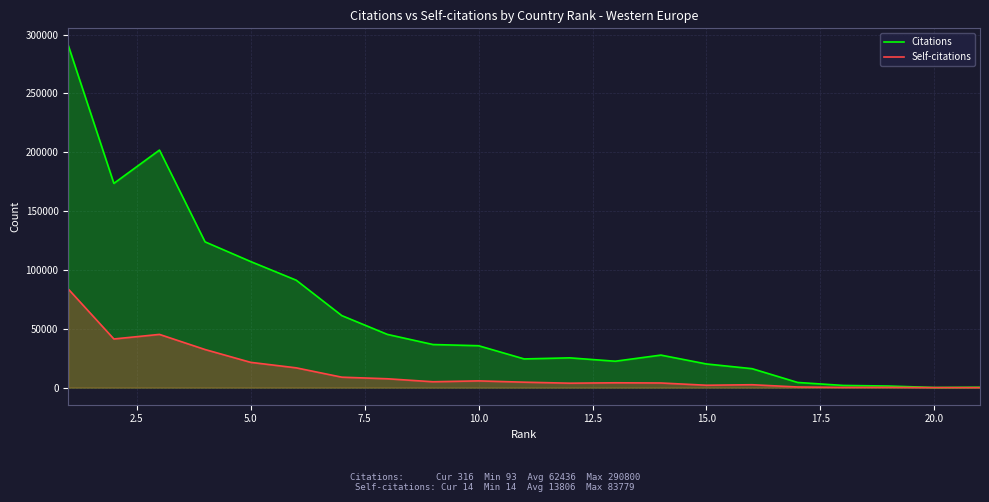

At how many categories does at least one series exceed 278989?

1